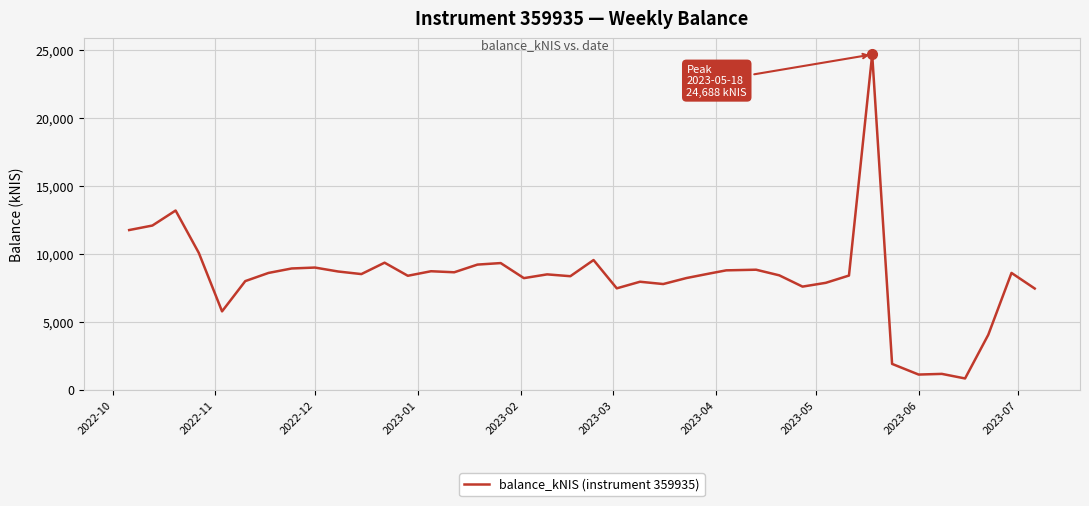

What is the greatest value displayed?

24688.1